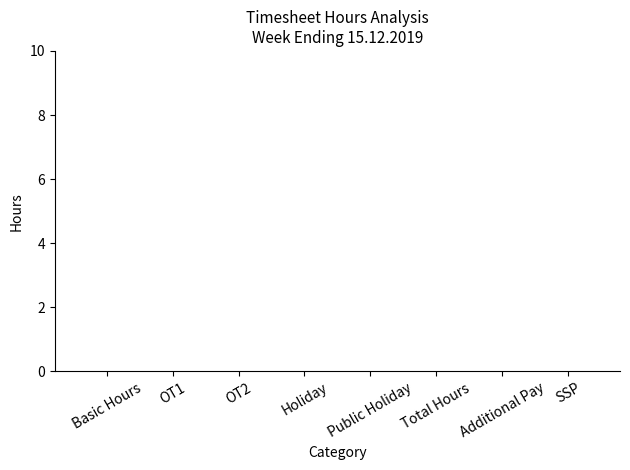

The value at Basic Hours is 0. True or false?

True